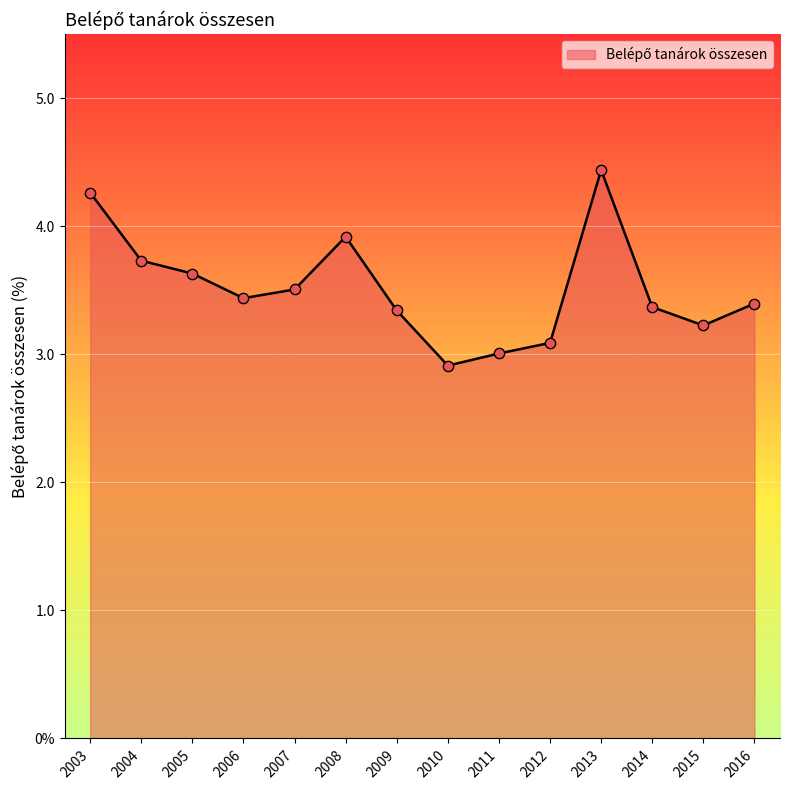

Between 2004 and 2005, which is larger?

2004